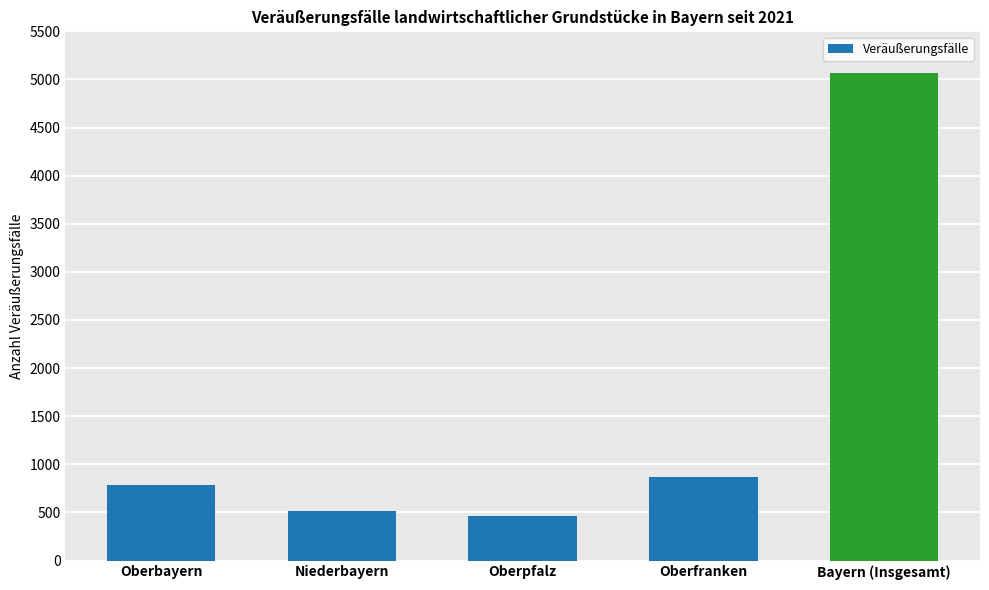

Reading left to right, transcribe all the data shown in this chart.

783	516	461	873	5072